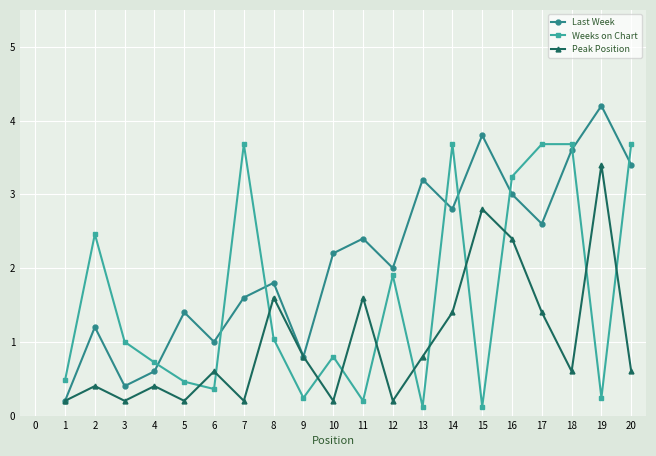

Which label corresponds to the largest value in the chart?

19